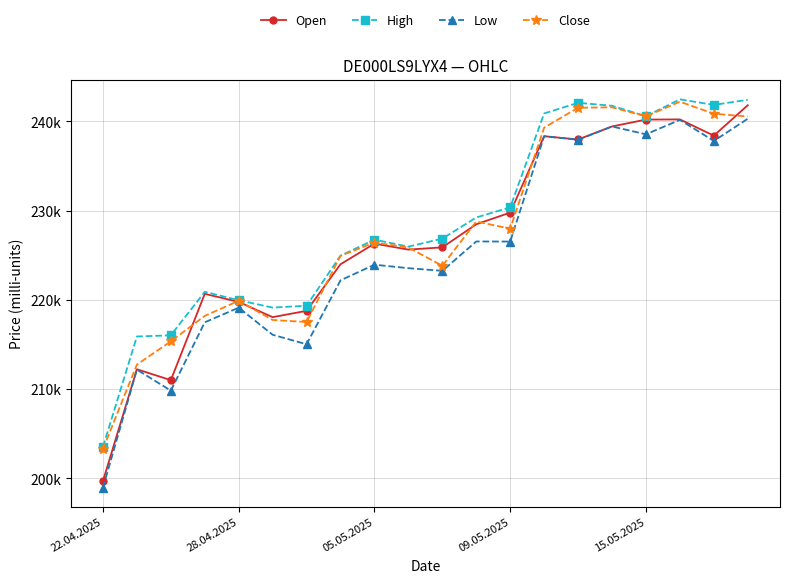

What are all the series names shown in the legend?

Open, High, Low, Close